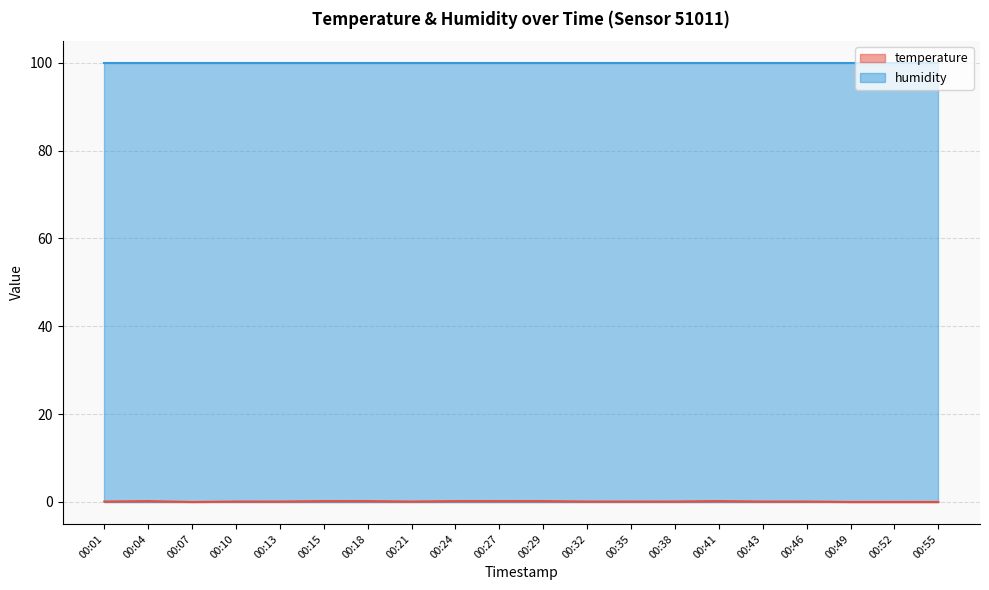

Between 00:55 and 00:15, which is larger?

00:15